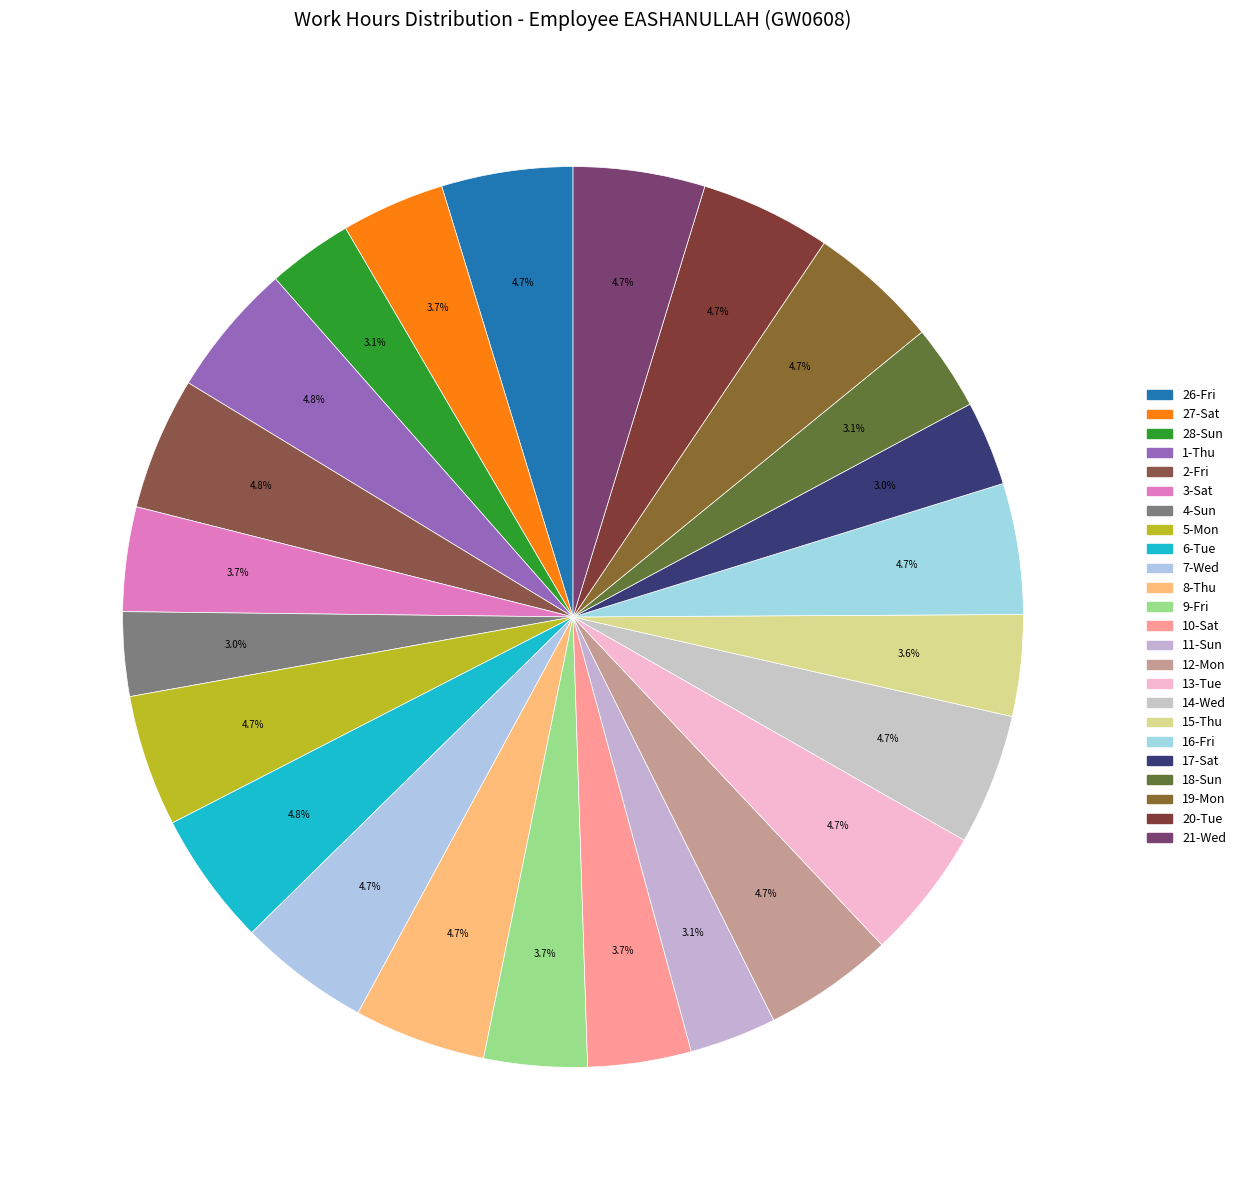

Count the number of slices in the pie.

24